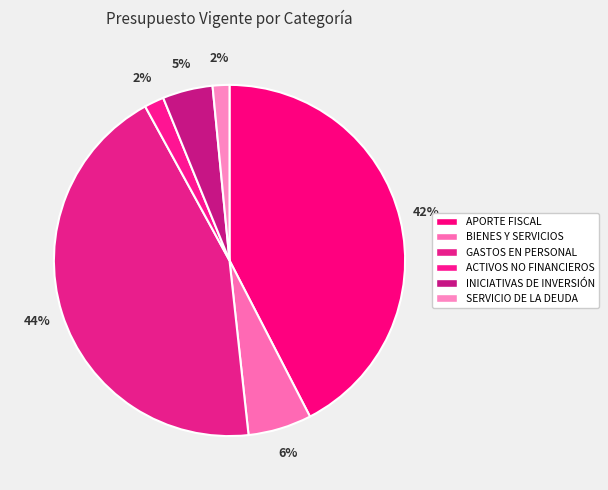

Does any single category account for the majority?

No